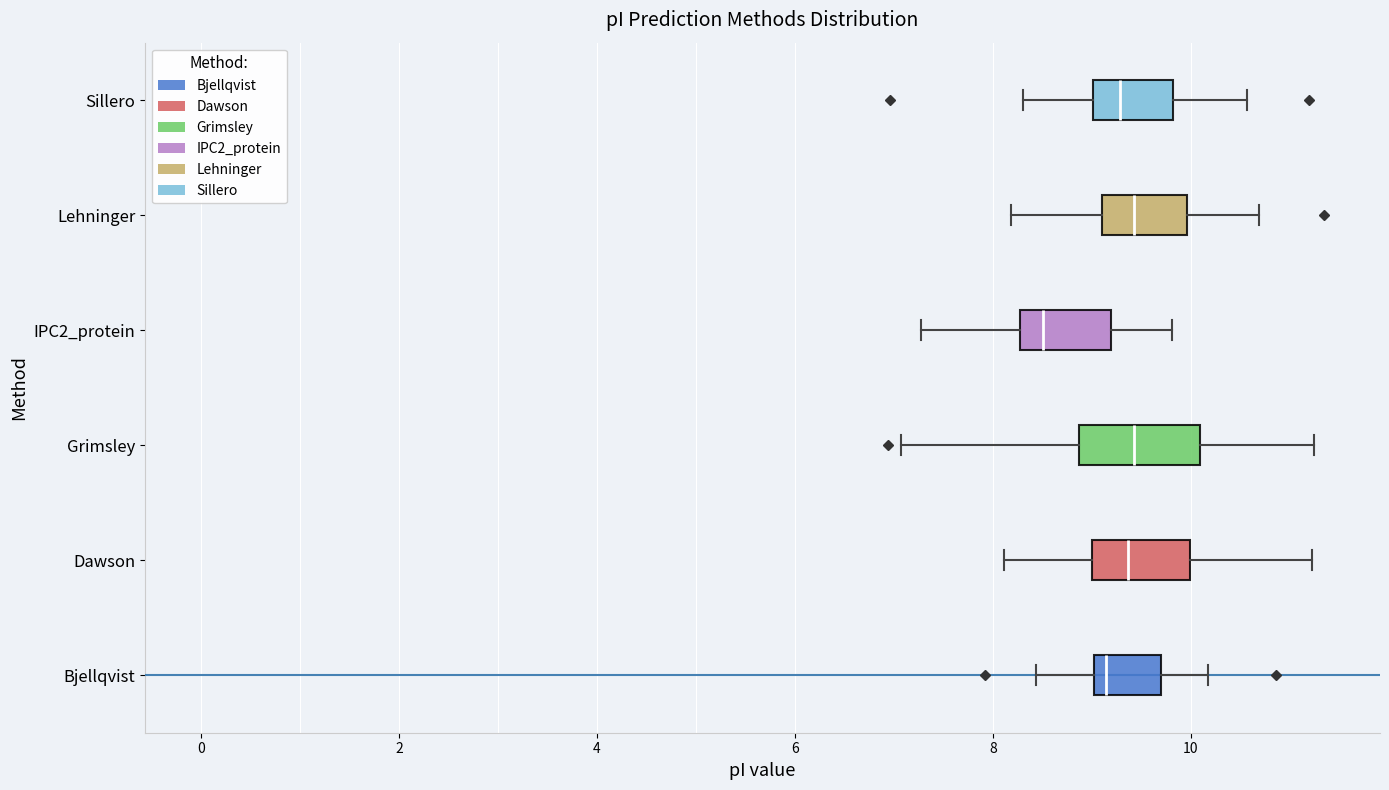

Reading bottom to top, transcribe this box plot: for each box, give where its median line is, the range the box spans, and where its two whiskers end, as read against the x-axis. The values are not printed on the chart, so give them approximately, as read against the axis.

Bjellqvist: median 9.2, box 9.0 to 9.6, whiskers 8.4 to 10.2
Dawson: median 9.4, box 9.0 to 10.0, whiskers 8.2 to 11.2
Grimsley: median 9.4, box 8.8 to 10.0, whiskers 7.0 to 11.2
IPC2_protein: median 8.6, box 8.2 to 9.2, whiskers 7.2 to 9.8
Lehninger: median 9.4, box 9.2 to 10.0, whiskers 8.2 to 10.6
Sillero: median 9.2, box 9.0 to 9.8, whiskers 8.4 to 10.6